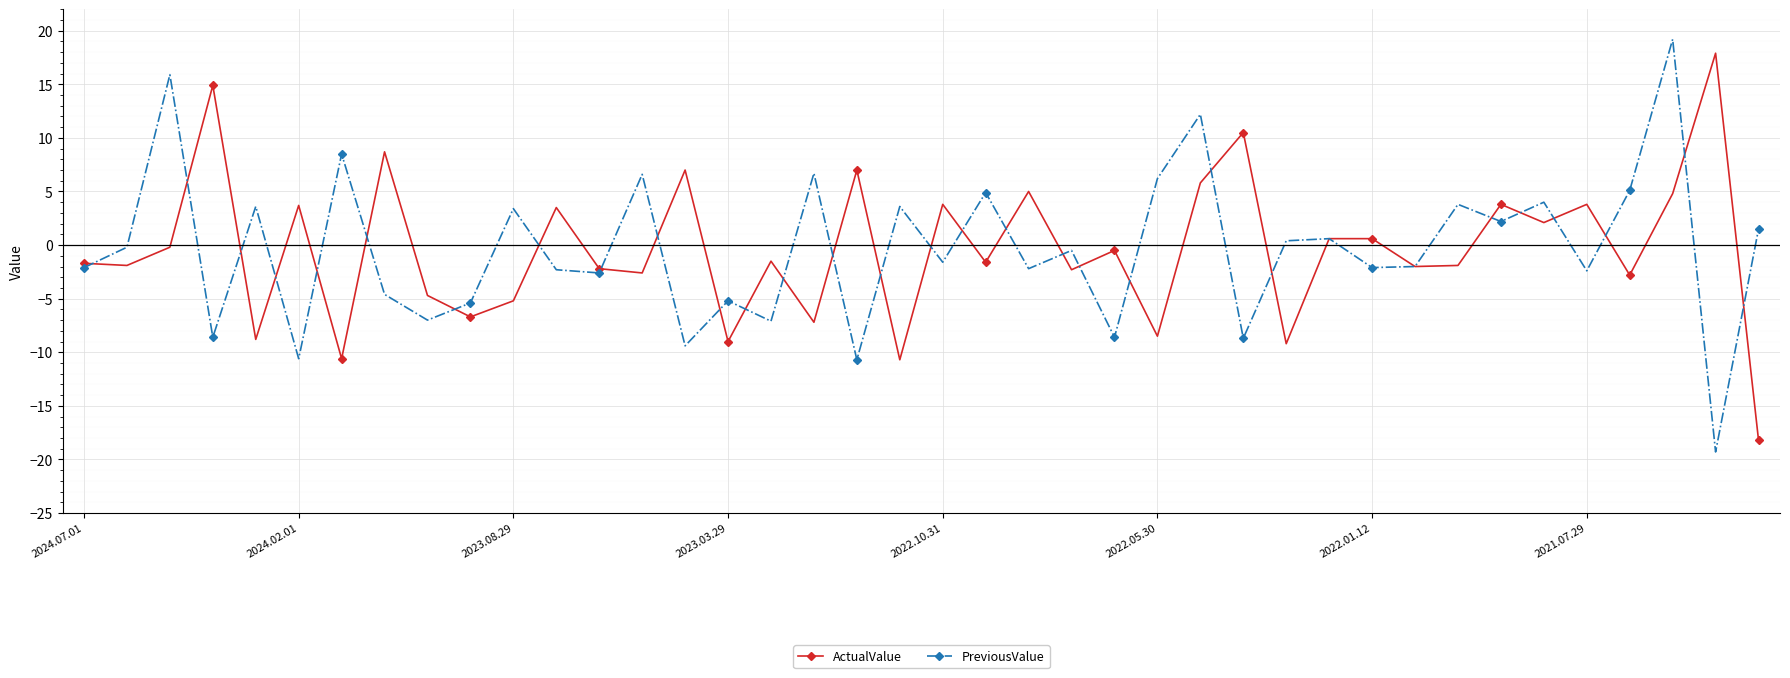

What is the greatest value displayed?

19.2